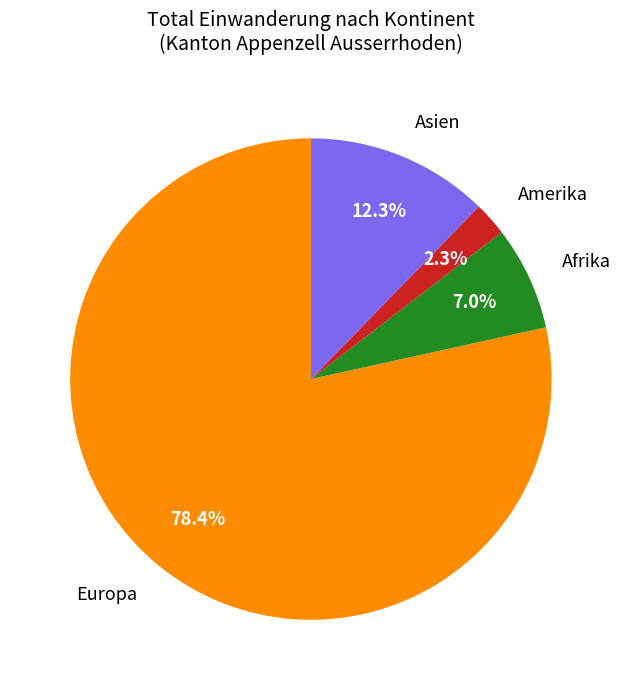

Which slice is the largest?

Europa